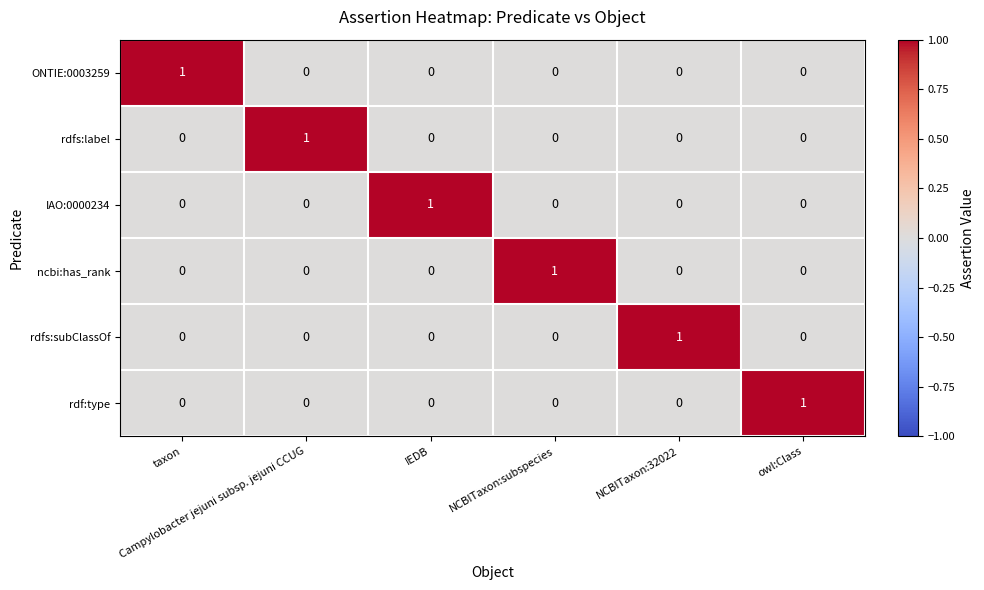

How many ncbi:has_rank values are between 0 and 1?

6